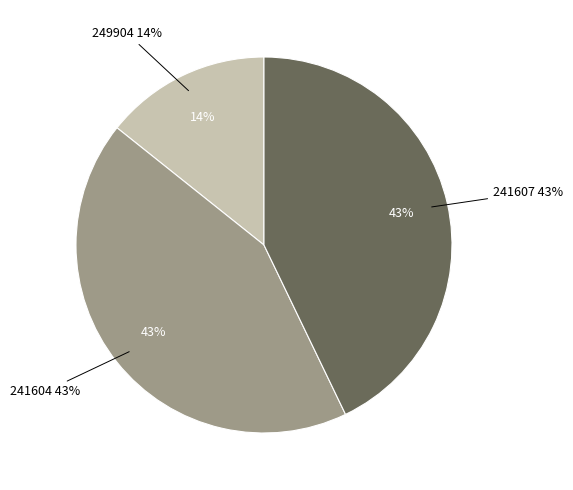

To the nearest percent, what is the combined percentage of 249904 and 241607?

57%